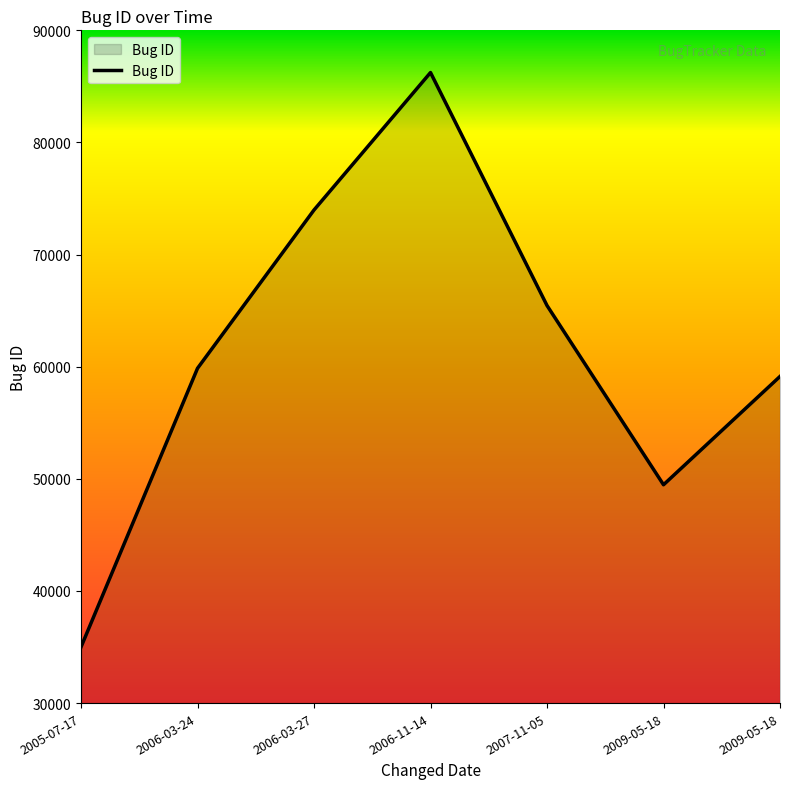

List the labels in order of value, smallest first.

2005-07-17, 2009-05-18, 2009-05-18, 2006-03-24, 2007-11-05, 2006-03-27, 2006-11-14